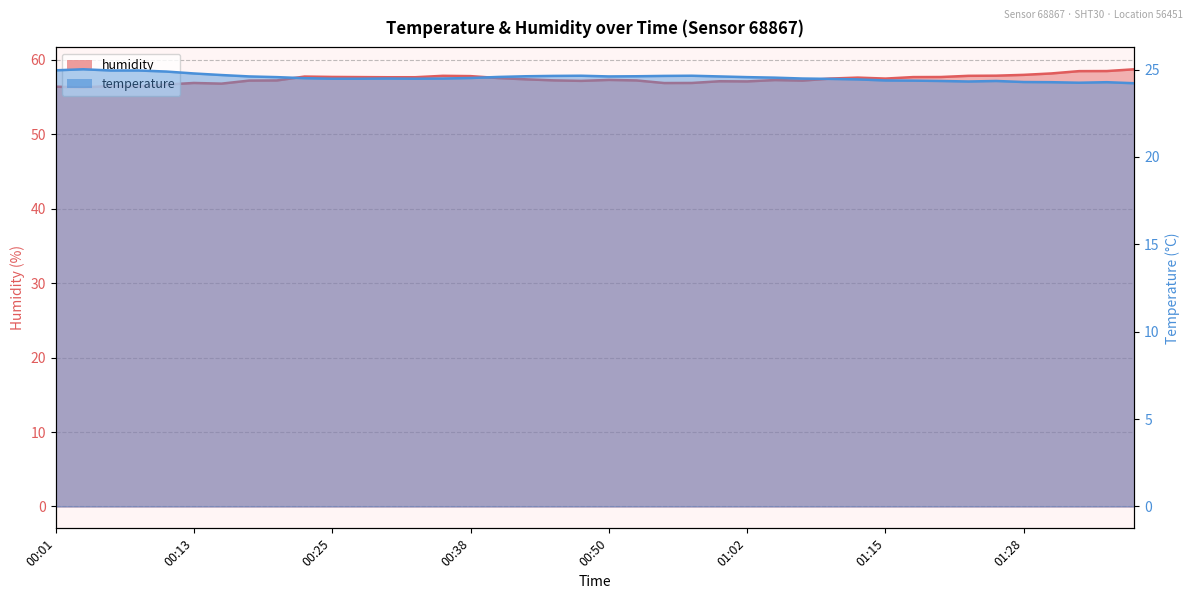

Between 01:38 and 00:06, which is larger?

00:06